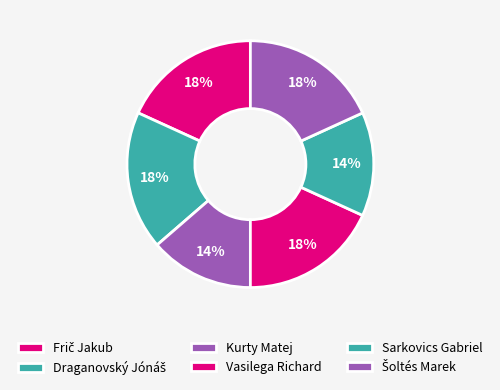

How many slices are in this pie chart?

6